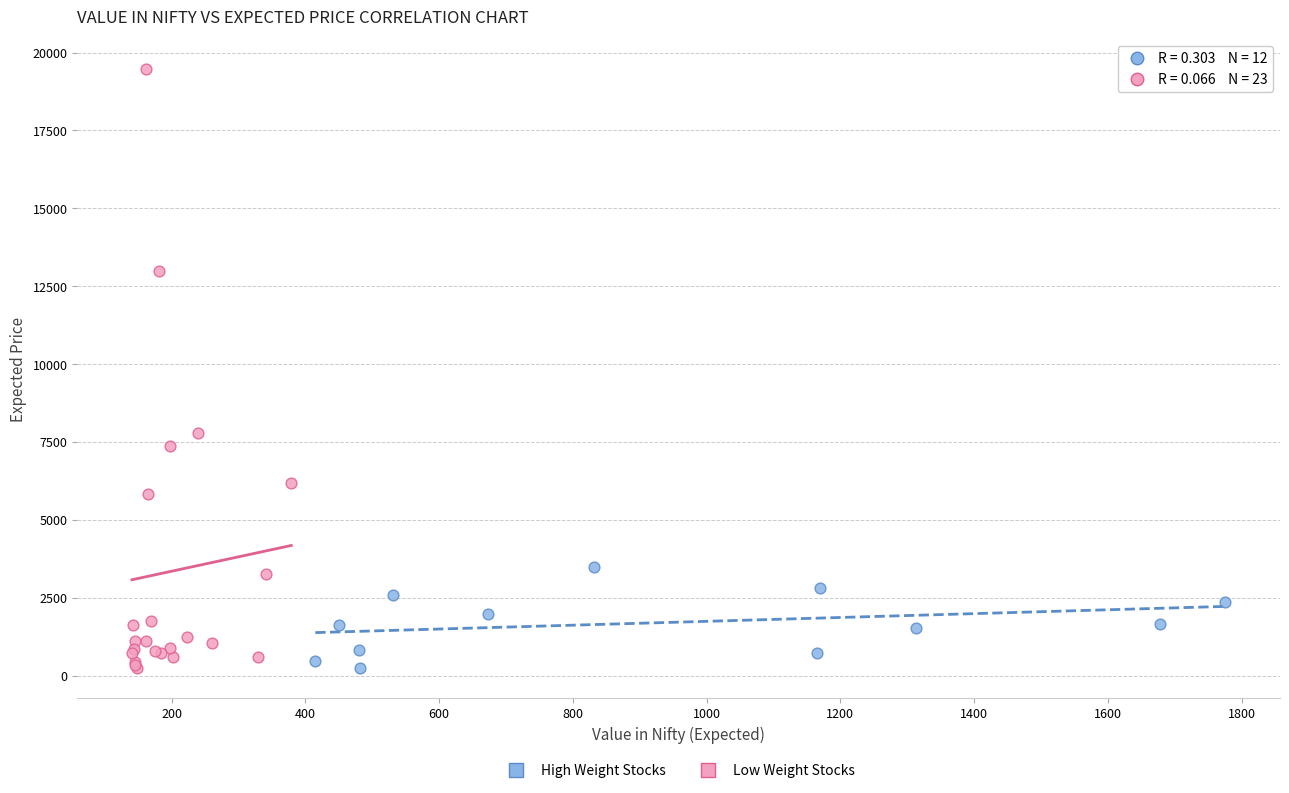

Which series reaches the maximum Y coordinate?

Low Weight Stocks